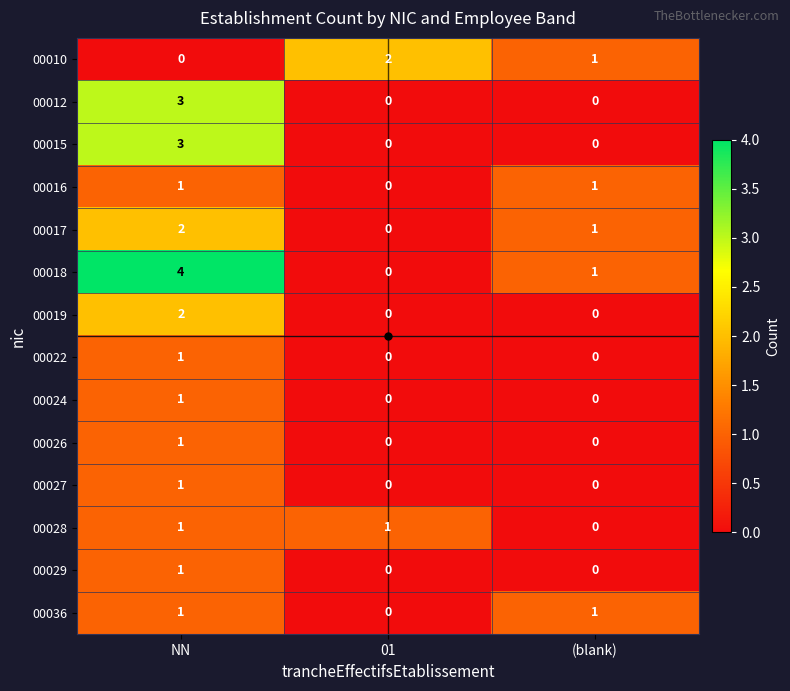

Count the 00036 values in the range 0 to 1.

3